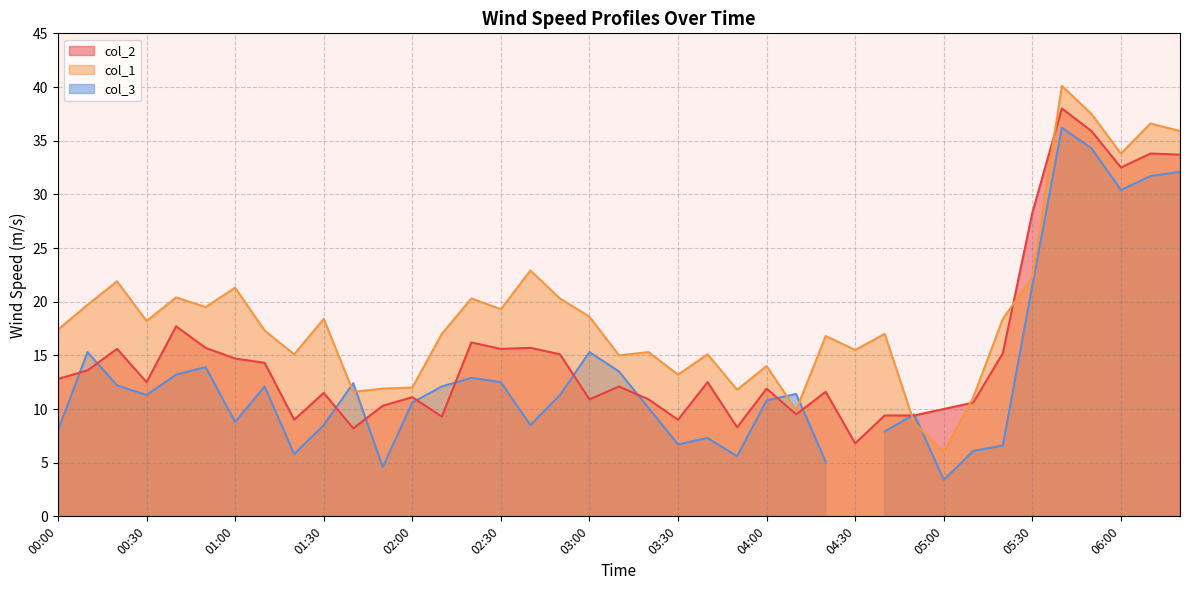

What is the maximum value for col_1?

40.1